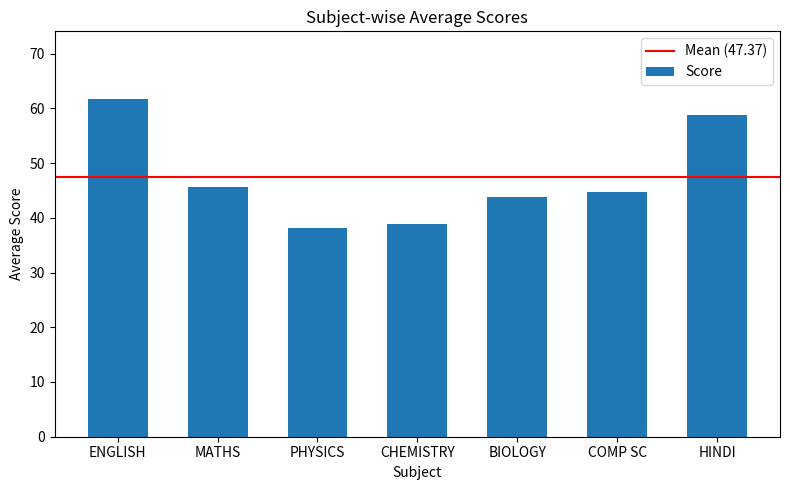

Reading left to right, what are all the values shown in this chart?

ENGLISH=61.7	MATHS=45.5	PHYSICS=38.1	CHEMISTRY=38.9	BIOLOGY=43.8	COMP SC=44.8	HINDI=58.8